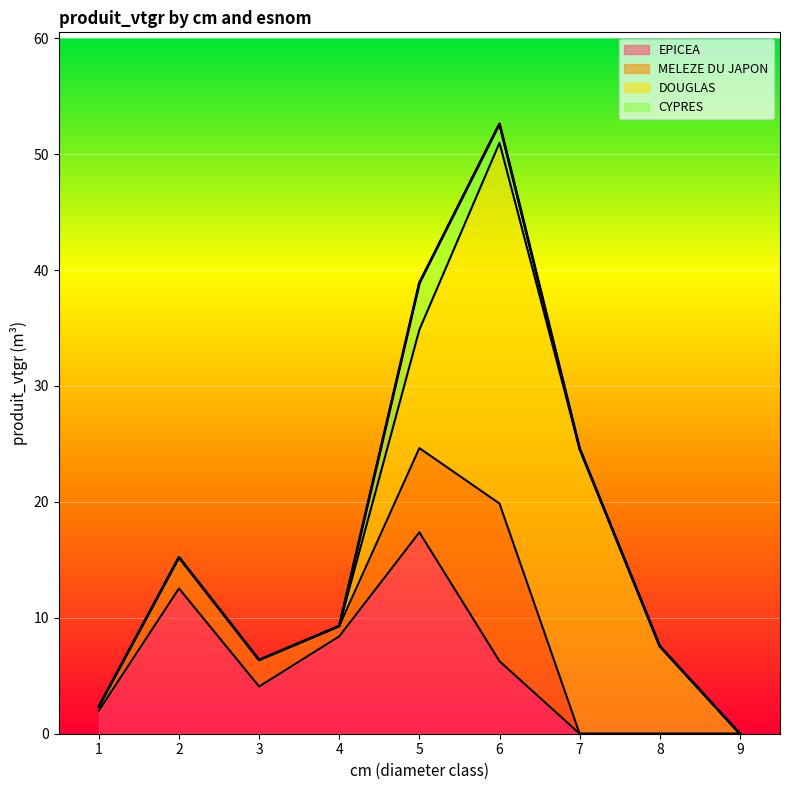

At 8, list the series in order from smallest to largest.

EPICEA, MELEZE DU JAPON, CYPRES, DOUGLAS